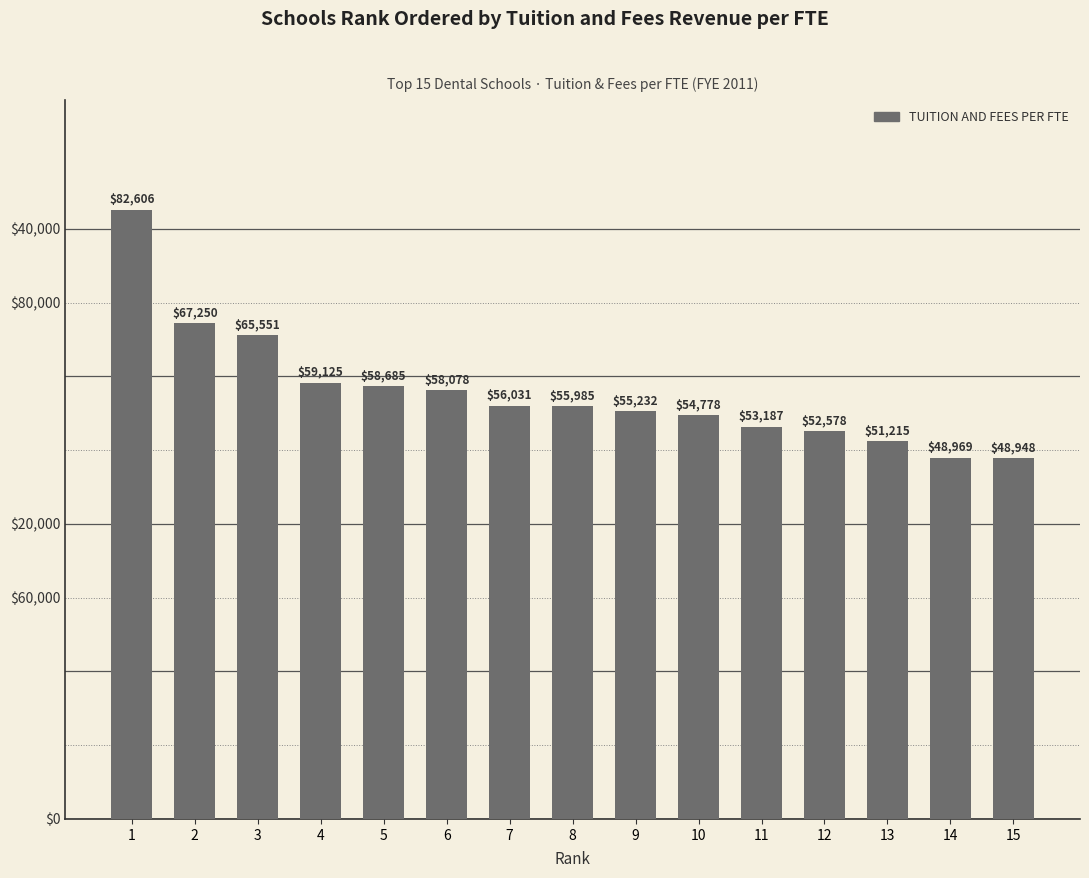

What is the change in value from 10 to 13?

-3563